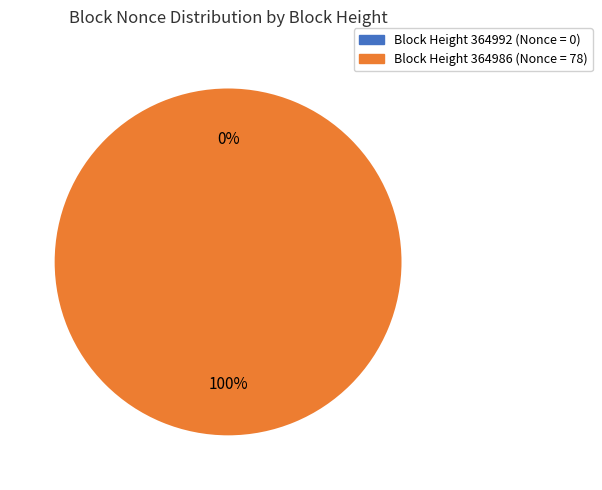

Which category has the biggest portion of the pie?

364986